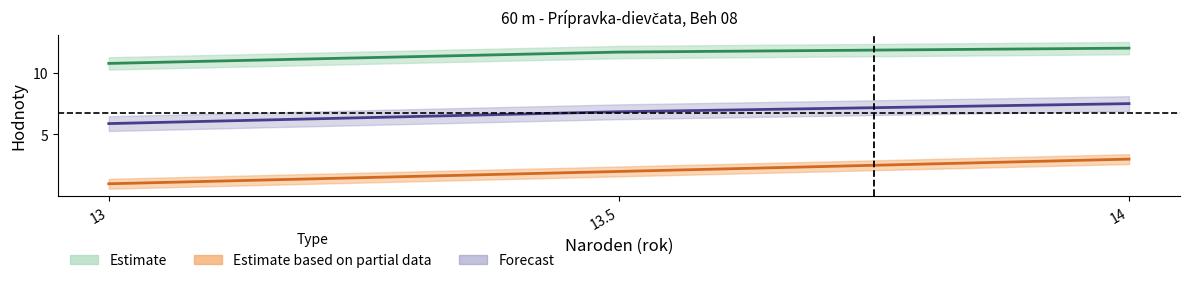

What is the label of the 2nd point from the left?

13.5